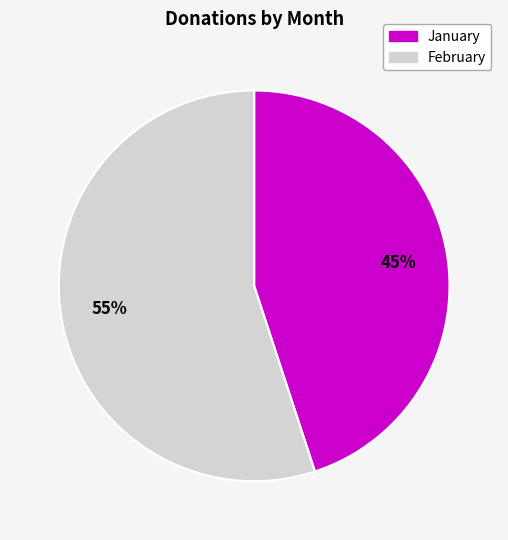

What is the smallest slice in the pie chart?

January